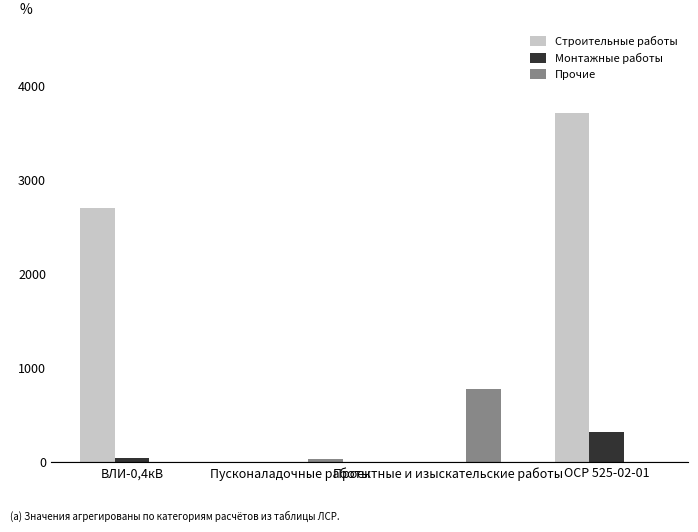

Where does the Монтажные работы series first go above 44?

ВЛИ-0,4кВ